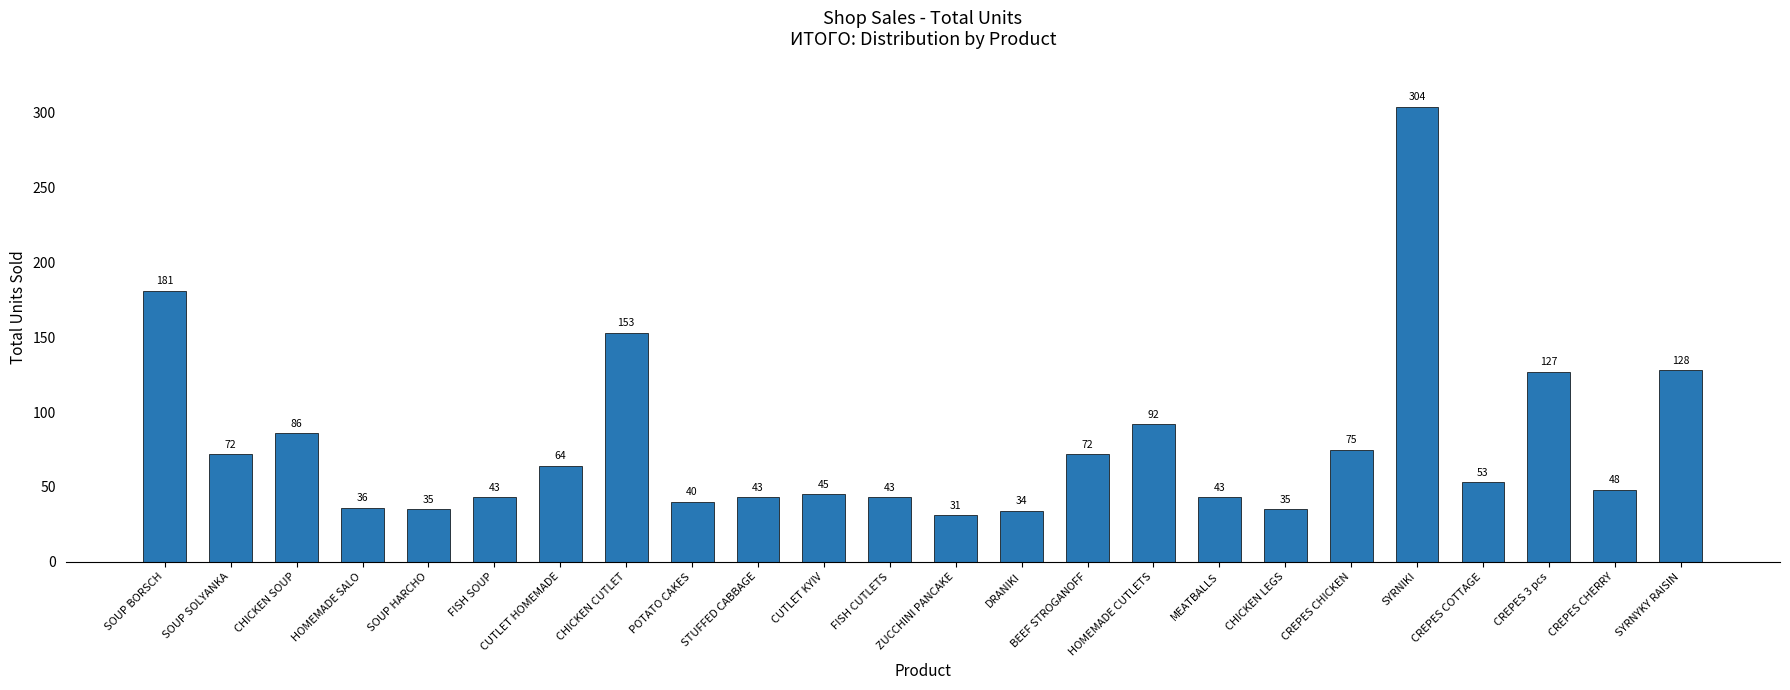

Count the number of categories in the chart.

24